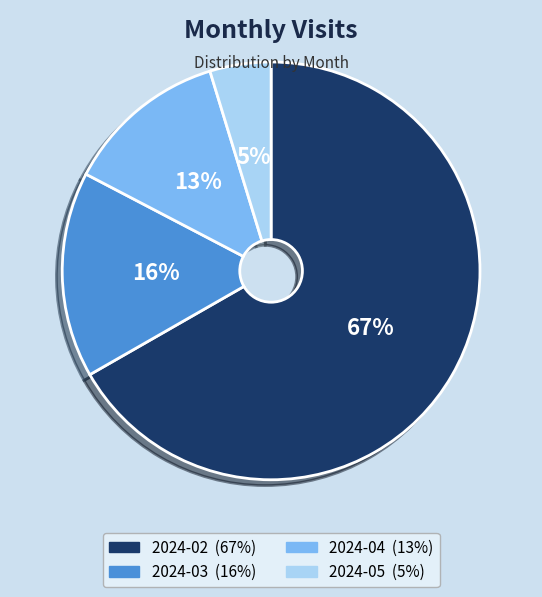

To the nearest percent, what is the difference between the 2024-03 and 2024-05 slice percentages?

11%